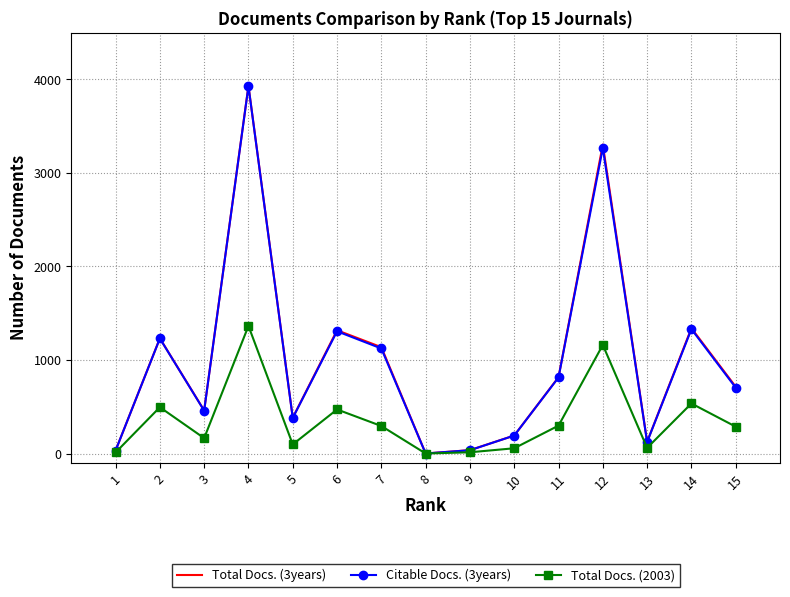

What is the difference between the highest and lowest values at 3?

296